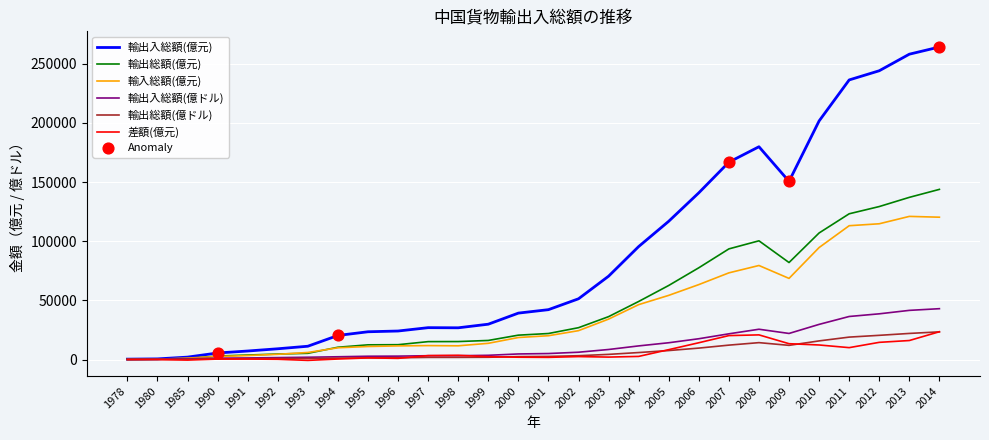

Is the value of 差額(億元) at 1985 greater than the value of 輸入総額(億元) at 2007?

No